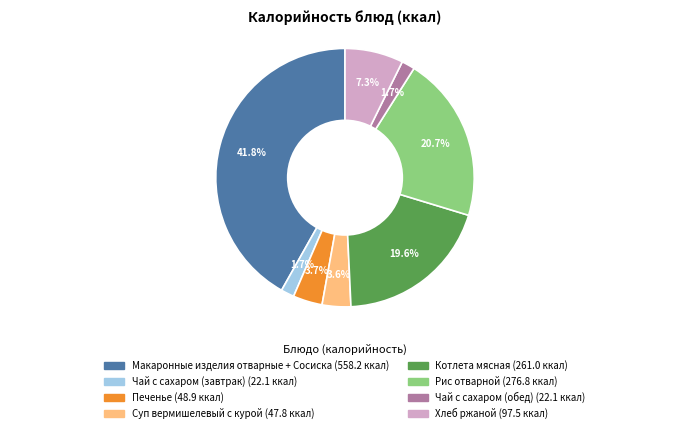

To the nearest percent, what is the difference between the largest and smallest slice percentages?

40%